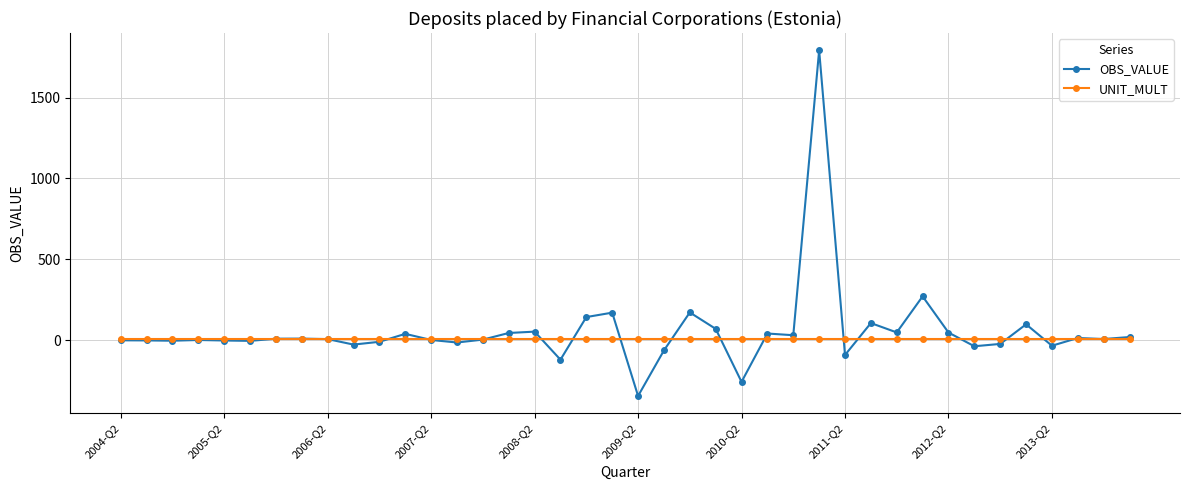

Rank the series by their maximum value, from highest to lowest.

OBS_VALUE, UNIT_MULT